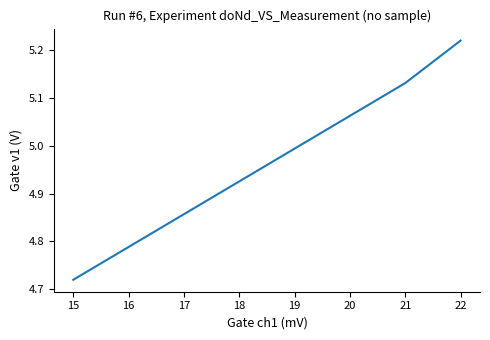

List the labels in order of value, smallest first.

15, 21, 22